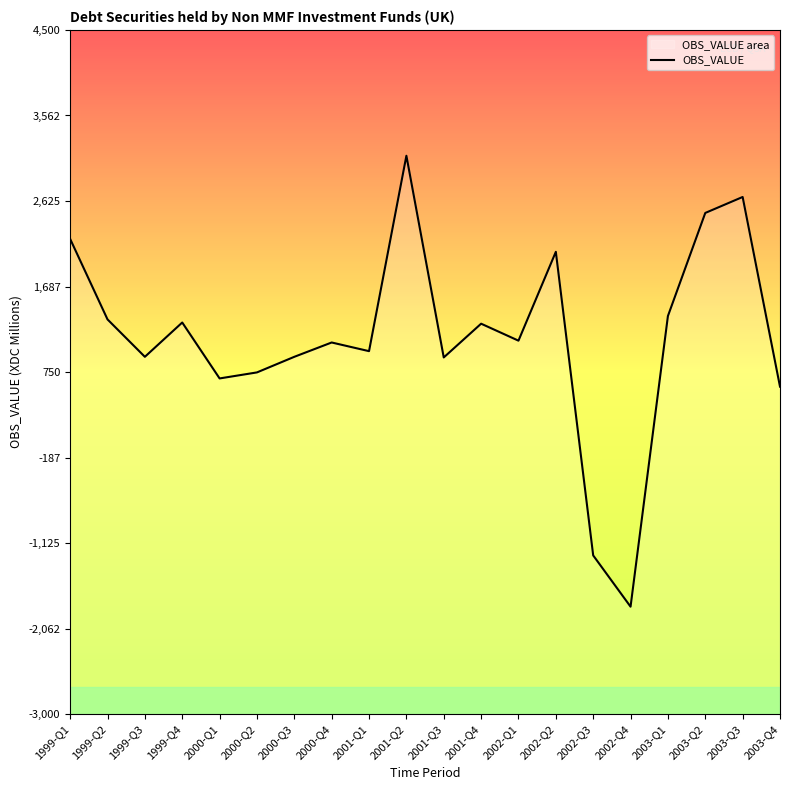

Reading left to right, what are all the values shown in this chart?

2209	1327	917	1293	680	746	917	1074	979	3121	910	1280	1094	2068	-1260	-1822	1364	2494	2669	590